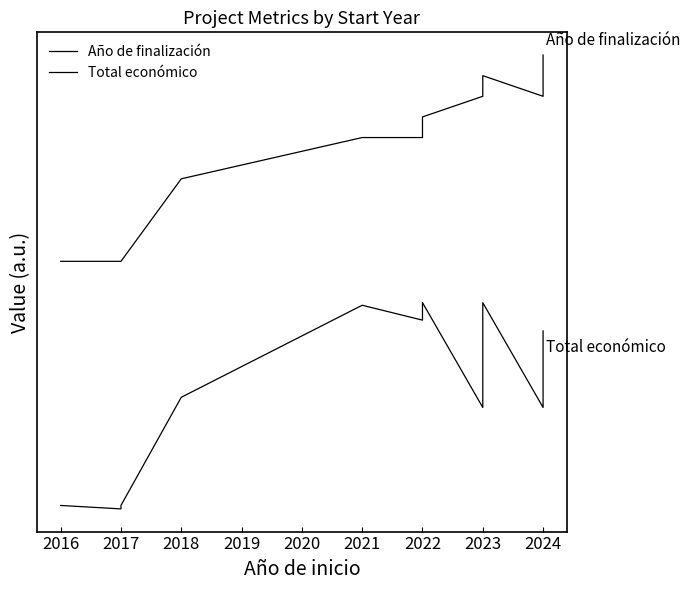

What is the average value of the Total económico series?

0.6